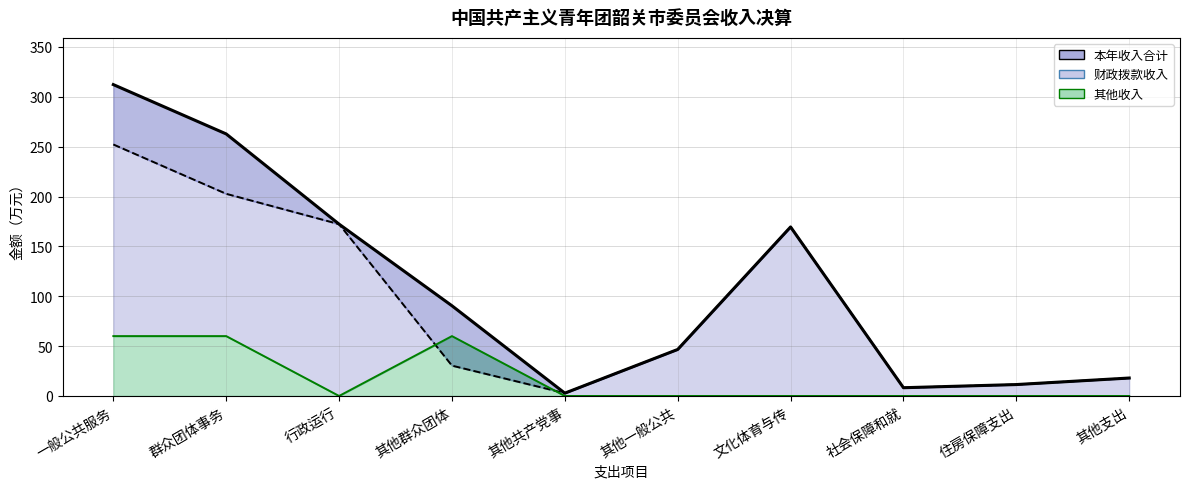

Where is the first local maximum for 财政拨款收入?

文化体育与传